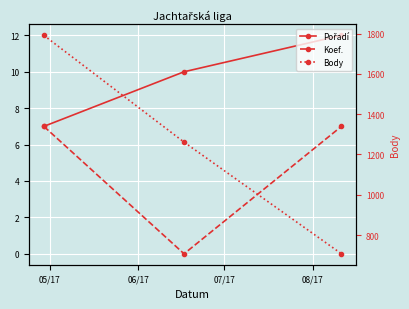

Rank the series by their maximum value, from lowest to highest.

Koef., Pořadí, Body